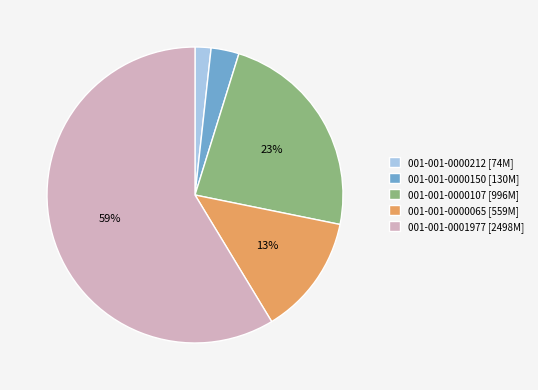

What percentage is the 001-001-0000150 slice, to the nearest percent?

3%